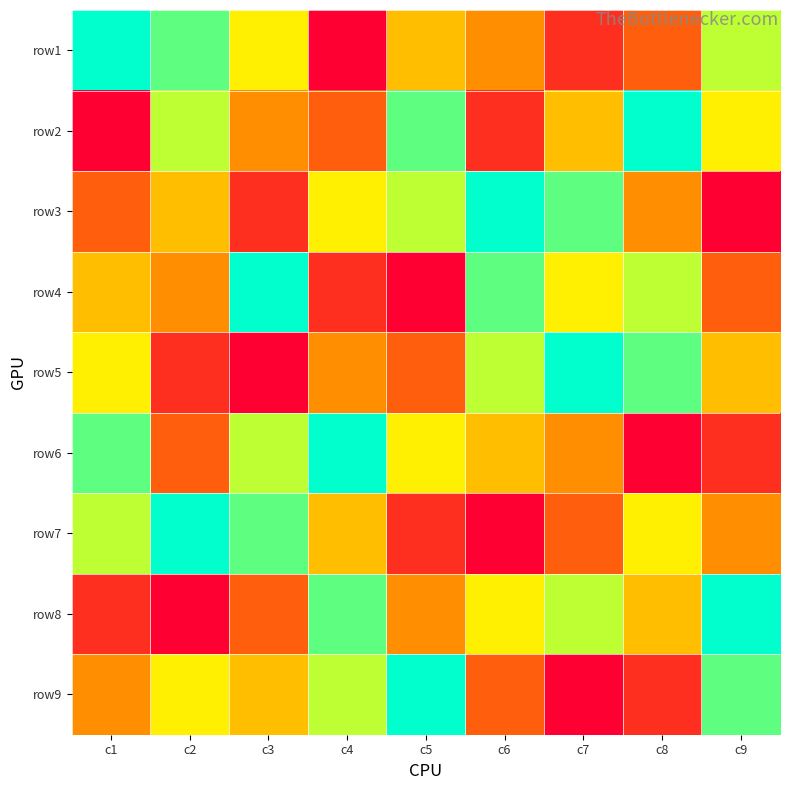

Reading right to left, extract all data points from this chart.

row1: c9=7	c8=3	c7=2	c6=4	c5=5	c4=1	c3=6	c2=8	c1=9
row2: c9=6	c8=9	c7=5	c6=2	c5=8	c4=3	c3=4	c2=7	c1=1
row3: c9=1	c8=4	c7=8	c6=9	c5=7	c4=6	c3=2	c2=5	c1=3
row4: c9=3	c8=7	c7=6	c6=8	c5=1	c4=2	c3=9	c2=4	c1=5
row5: c9=5	c8=8	c7=9	c6=7	c5=3	c4=4	c3=1	c2=2	c1=6
row6: c9=2	c8=1	c7=4	c6=5	c5=6	c4=9	c3=7	c2=3	c1=8
row7: c9=4	c8=6	c7=3	c6=1	c5=2	c4=5	c3=8	c2=9	c1=7
row8: c9=9	c8=5	c7=7	c6=6	c5=4	c4=8	c3=3	c2=1	c1=2
row9: c9=8	c8=2	c7=1	c6=3	c5=9	c4=7	c3=5	c2=6	c1=4